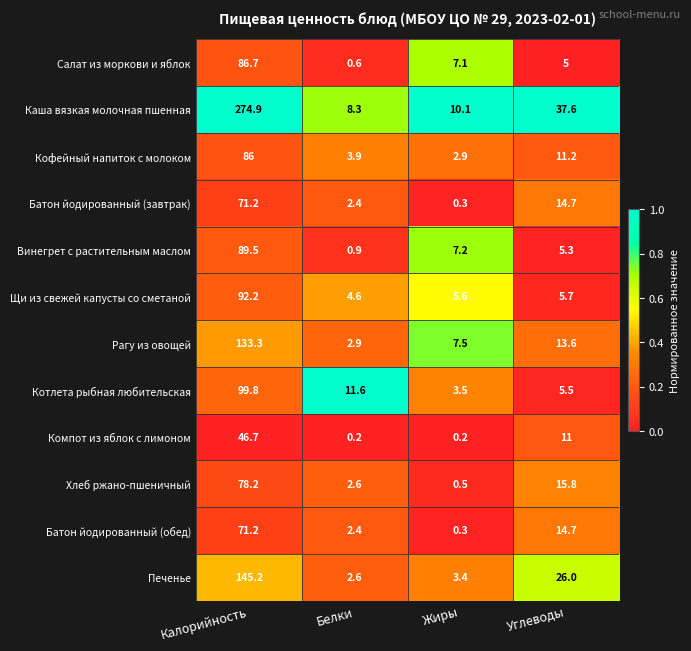

At which label is Рагу из овощей closest to 68?

Углеводы